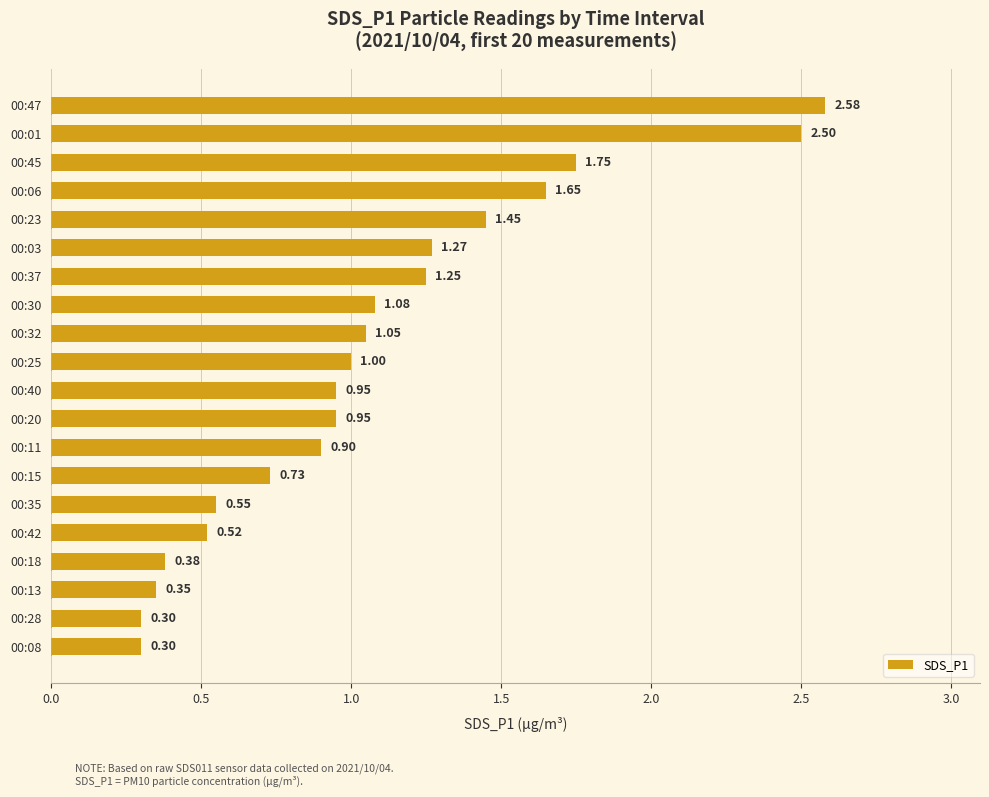

What is the change in value from 00:32 to 00:35?

-0.5